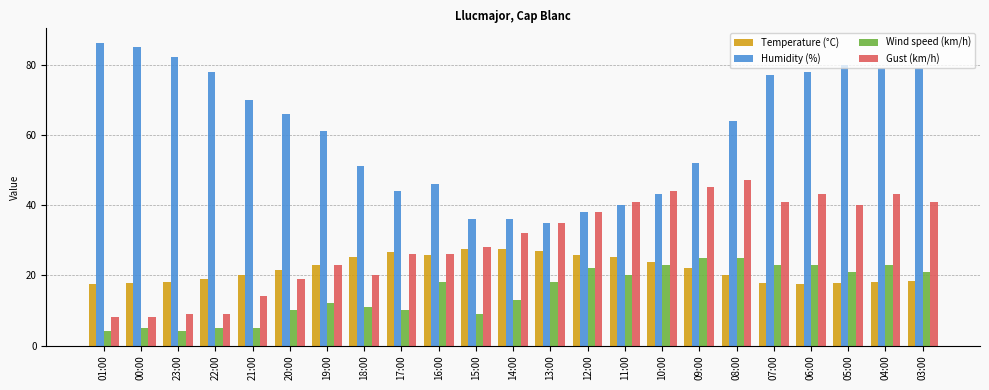

What is the total value across all series at 09:00?

144.0